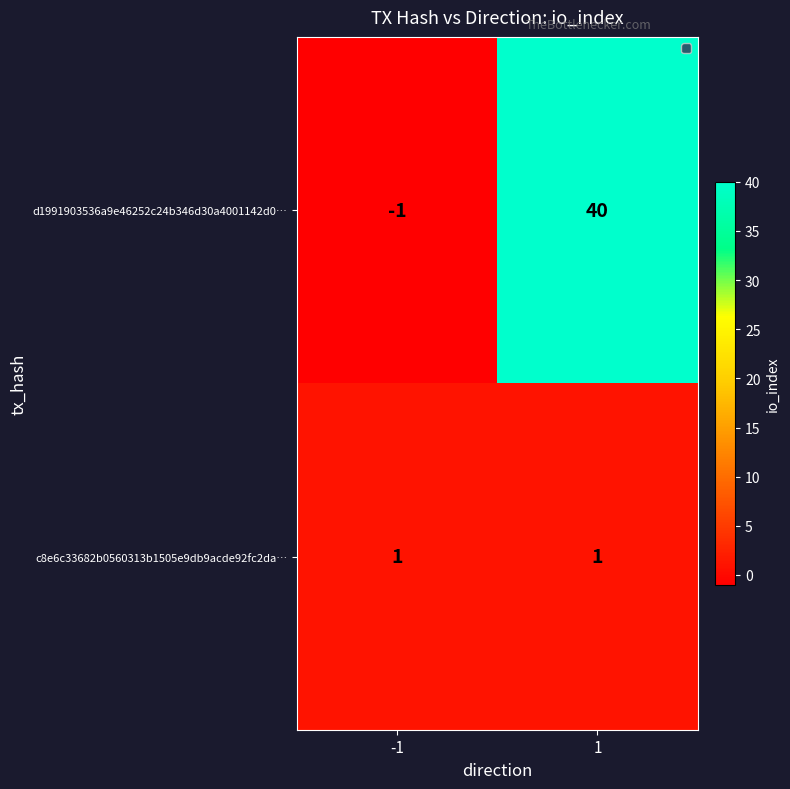

The d1991903536a9e46252c24b346d30a4001142d0… series shows 60 at 1. True or false?

False